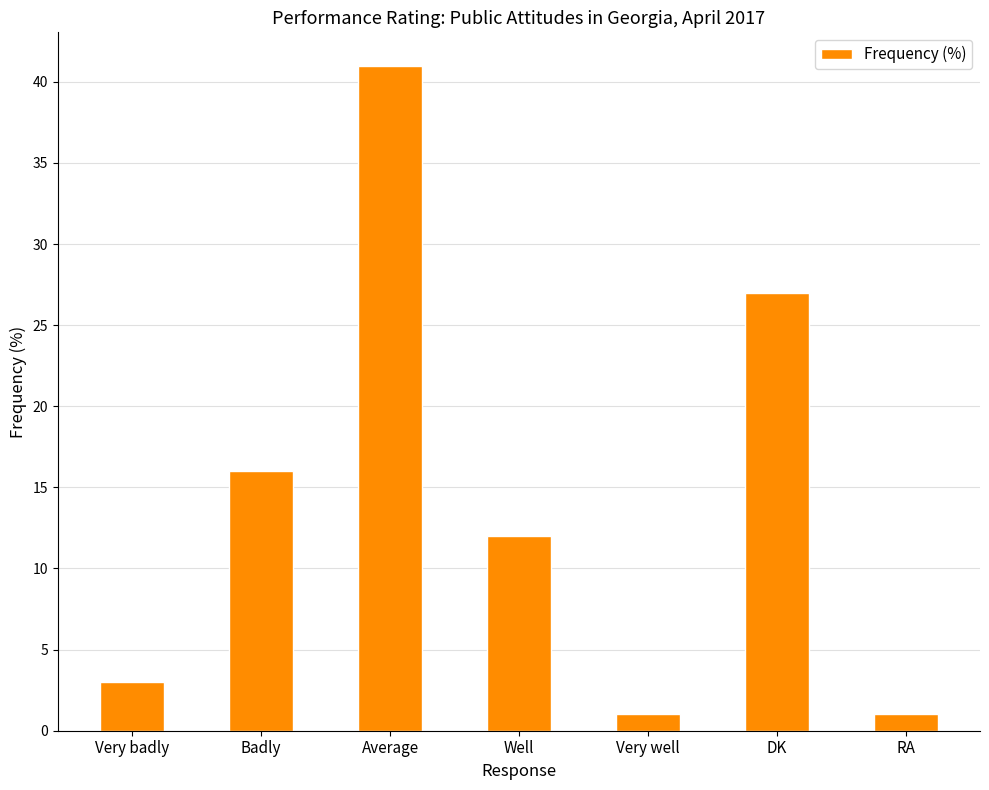

Where does the data first go above 12?

Badly